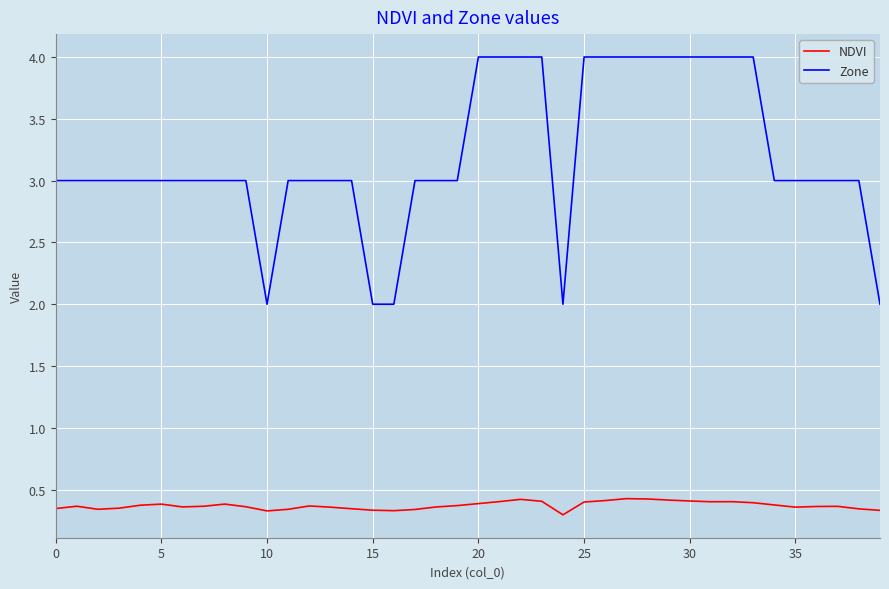

Which series has the largest total across all categories?

Zone